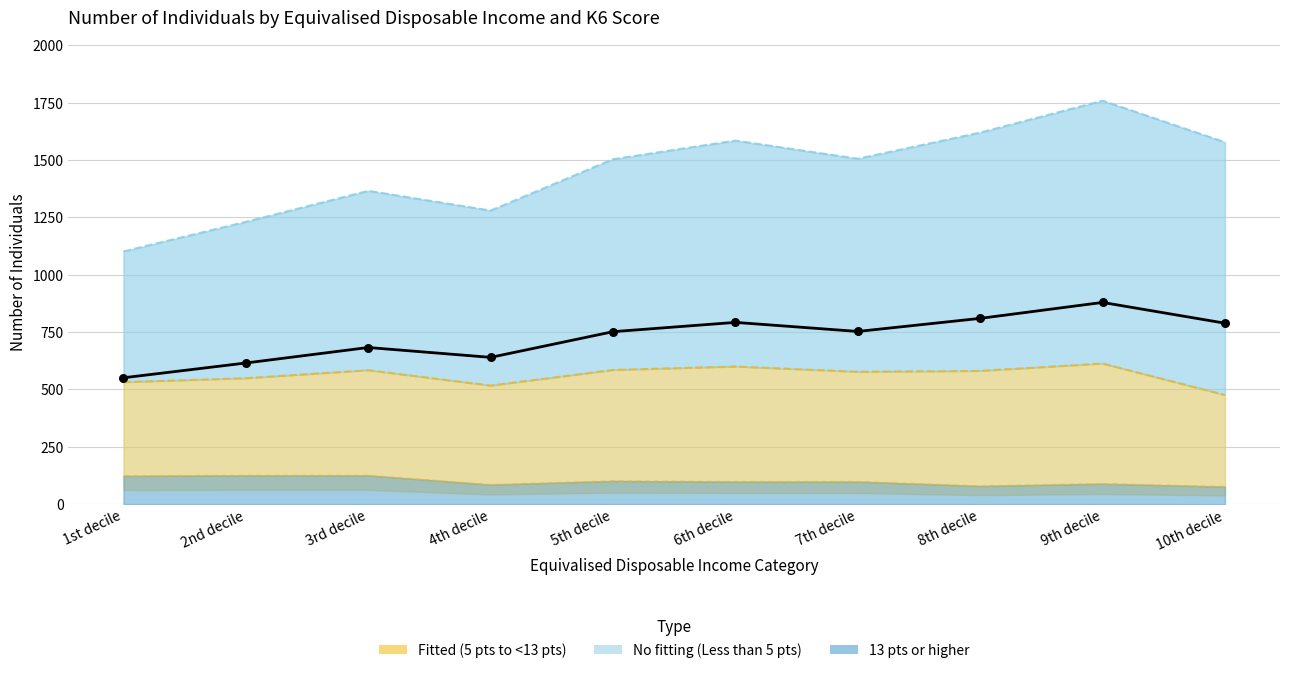

At how many categories does at least one series exceed 1130?

1